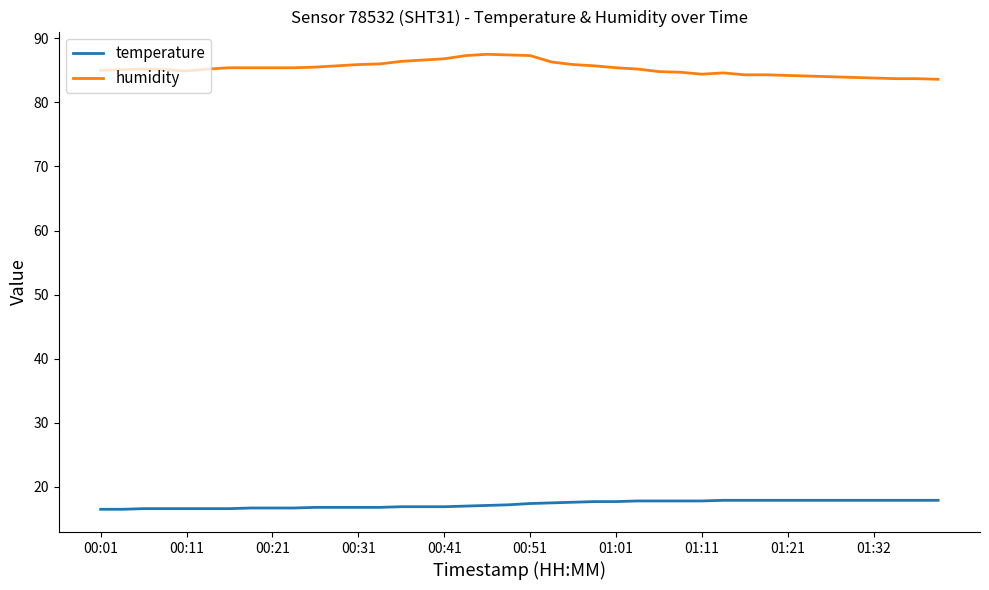

What are all the series names shown in the legend?

temperature, humidity